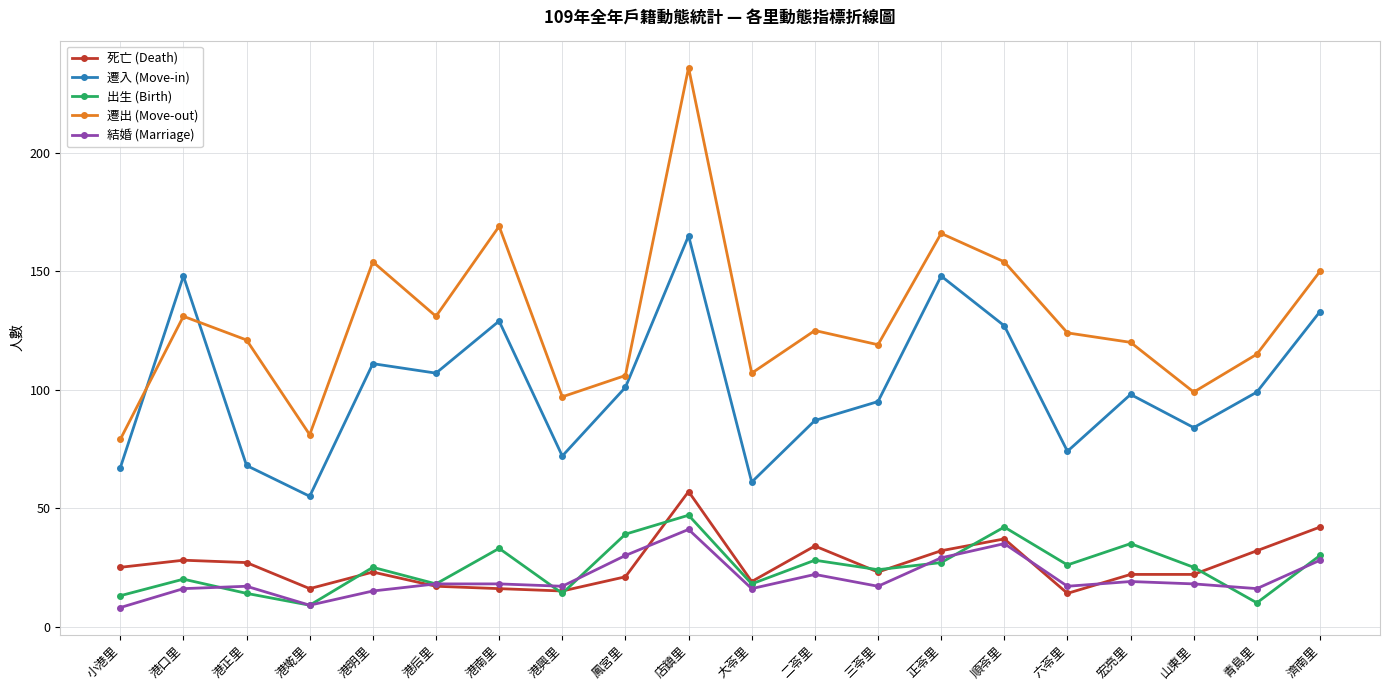

Where do 結婚 (Marriage) and 出生 (Birth) first cross each other?

港口里 and 港正里